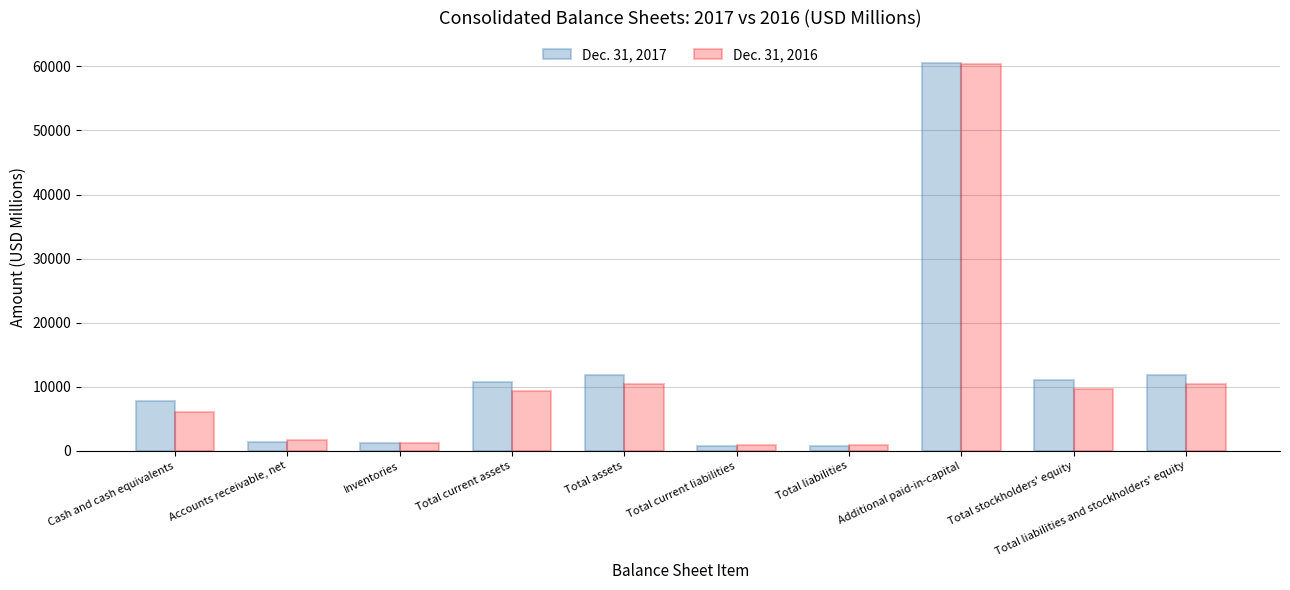

How many bars are there in each group?

2